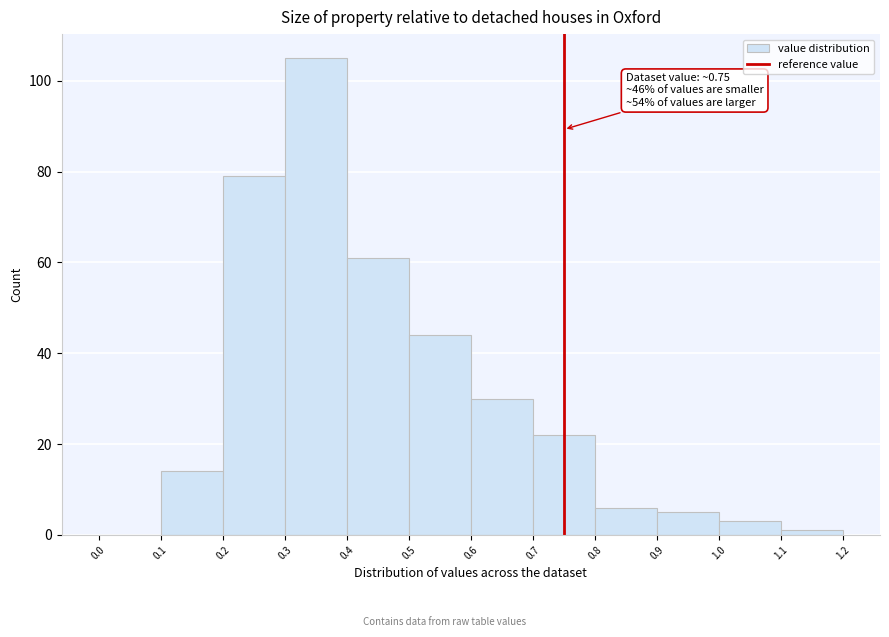

Which range on the x-axis has the tallest bar?

0.3 to 0.4